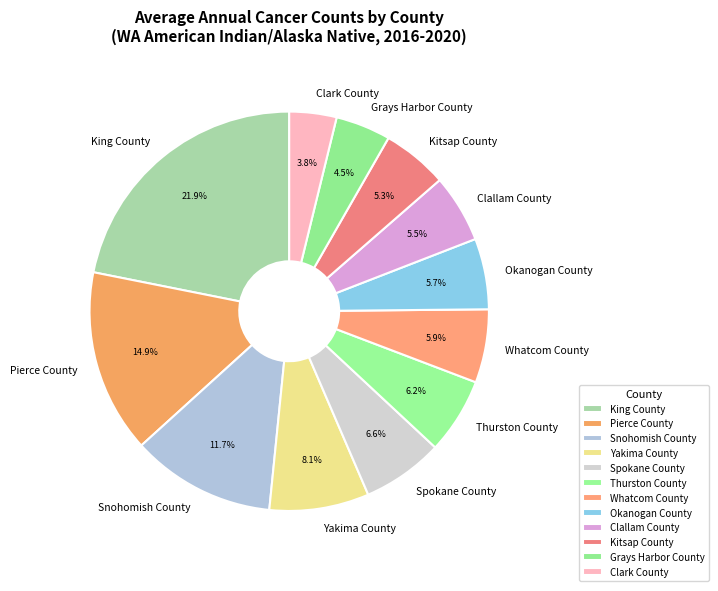

Which category has the smallest portion of the pie?

Clark County